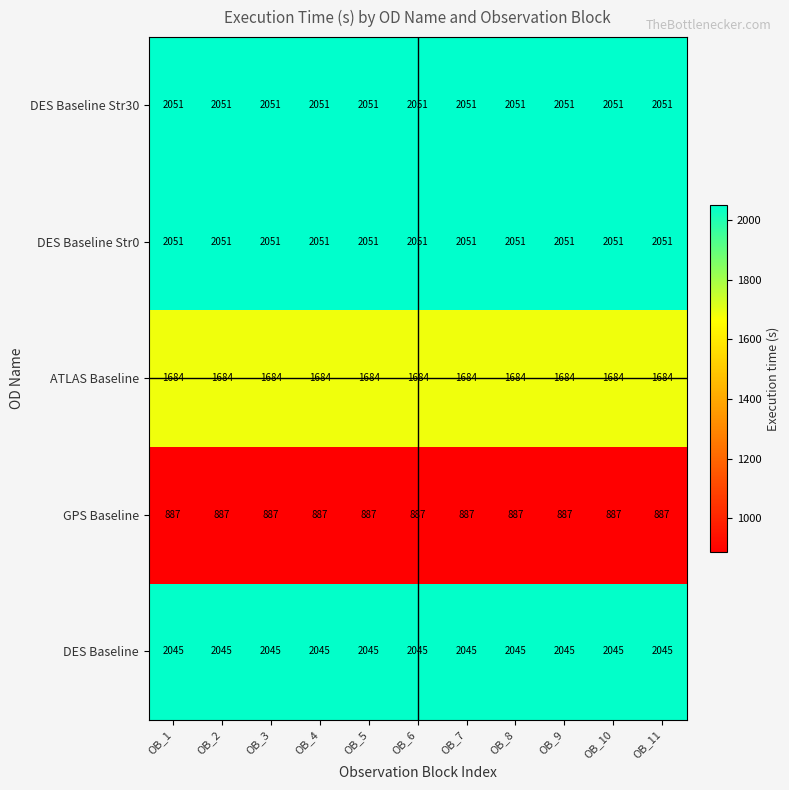

True or false: DES Baseline Str30 has a value of 3627 at OB_2.

False